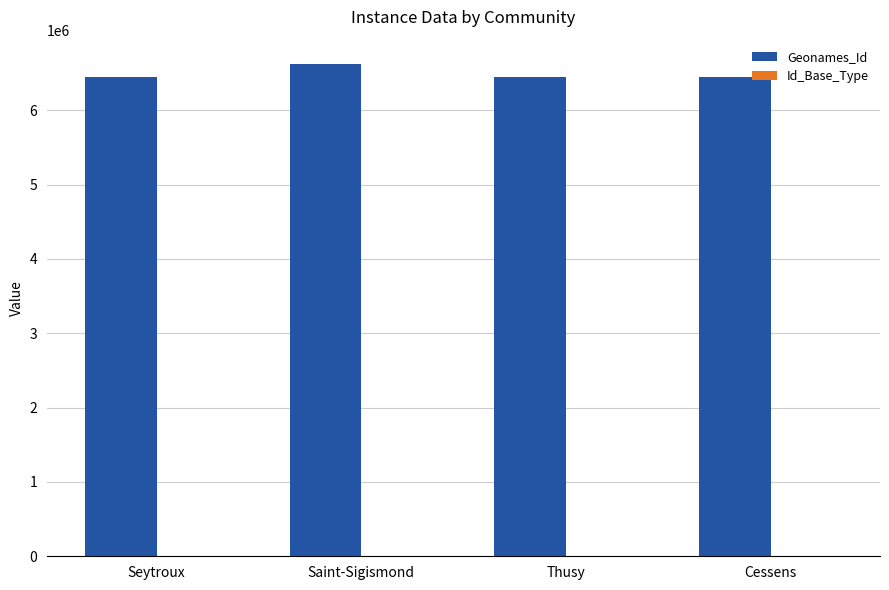

What is the greatest value displayed?

6617614